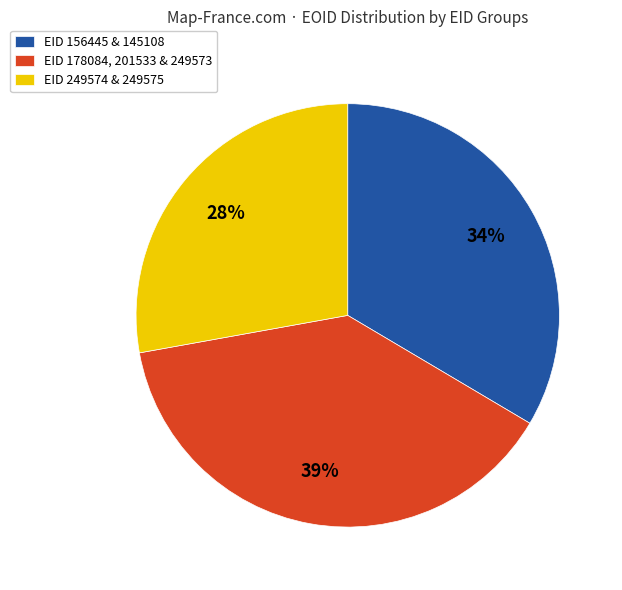

Is the sum of EID 178084, 201533 & 249573 and EID 156445 & 145108 greater than half?

Yes